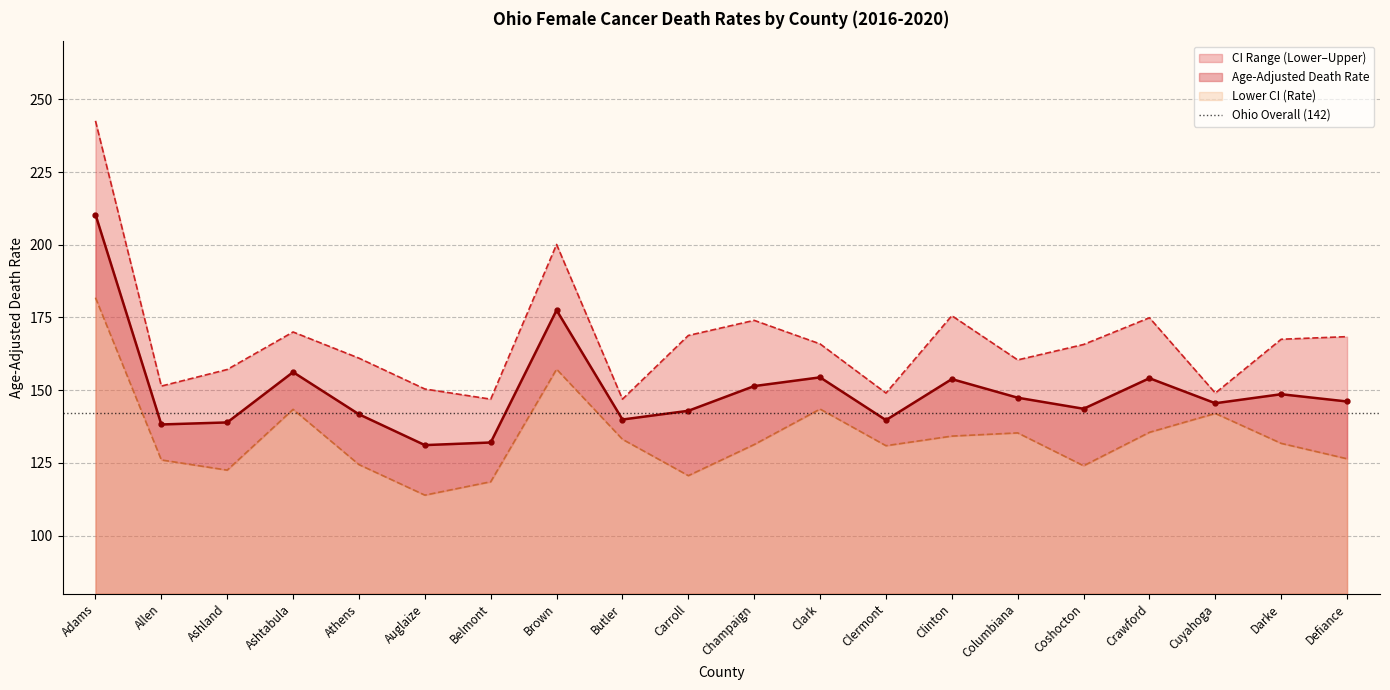

What is the value of the Upper CI (Rate) point at the 17th from the left?

174.9